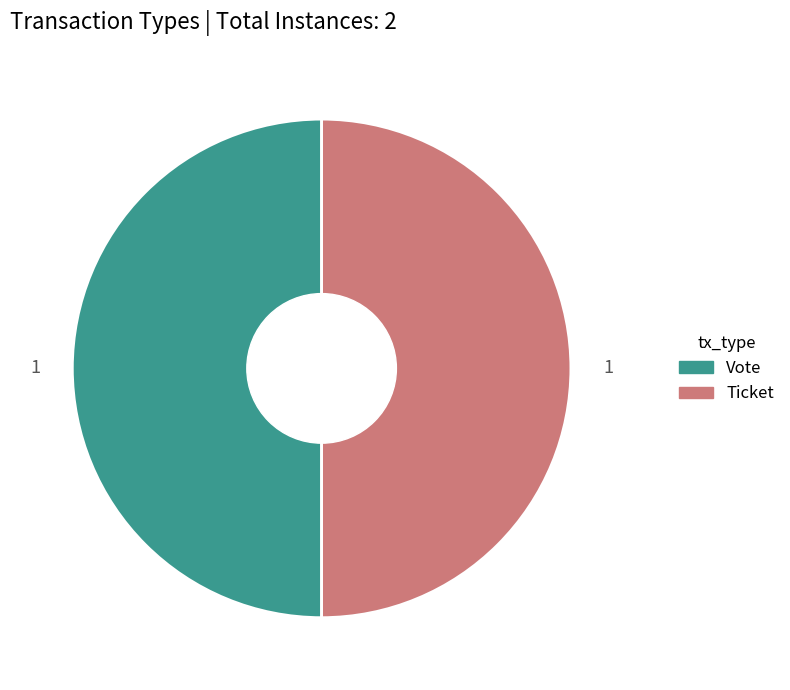

Combined, do Vote and Ticket account for over 50%?

Yes